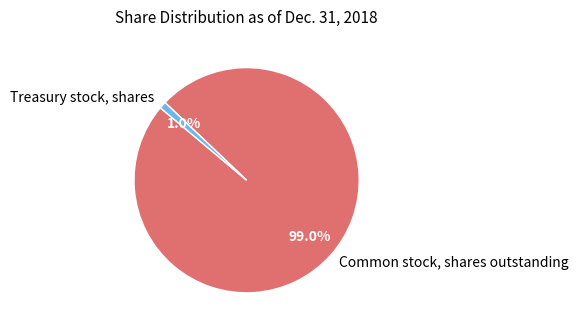

Which category has the biggest portion of the pie?

Common stock, shares outstanding